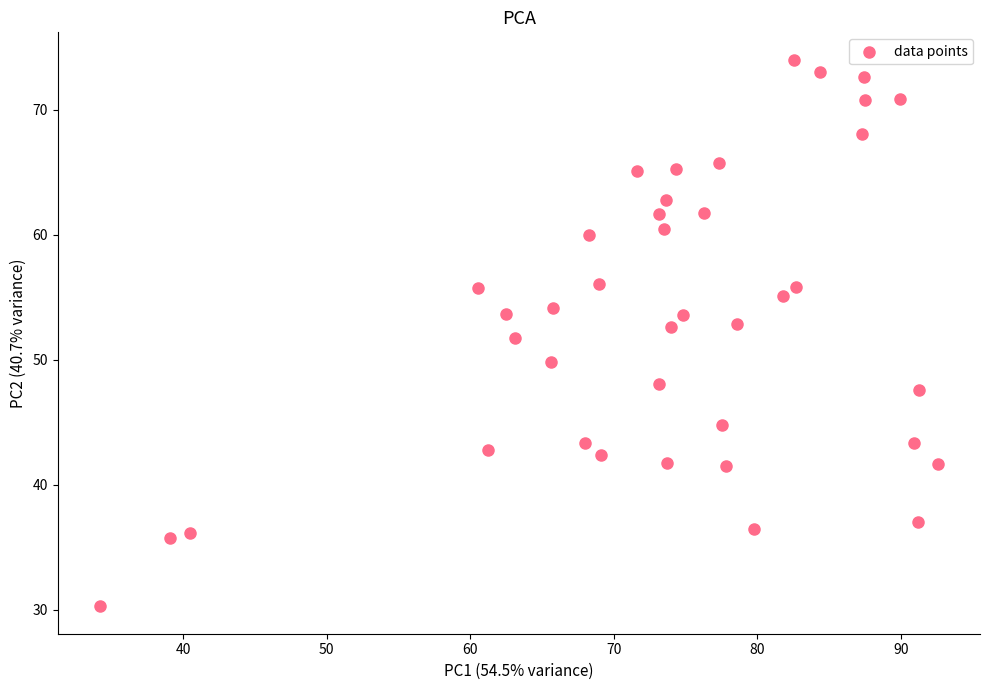

What is the range of X values (max minus min)?

58.4